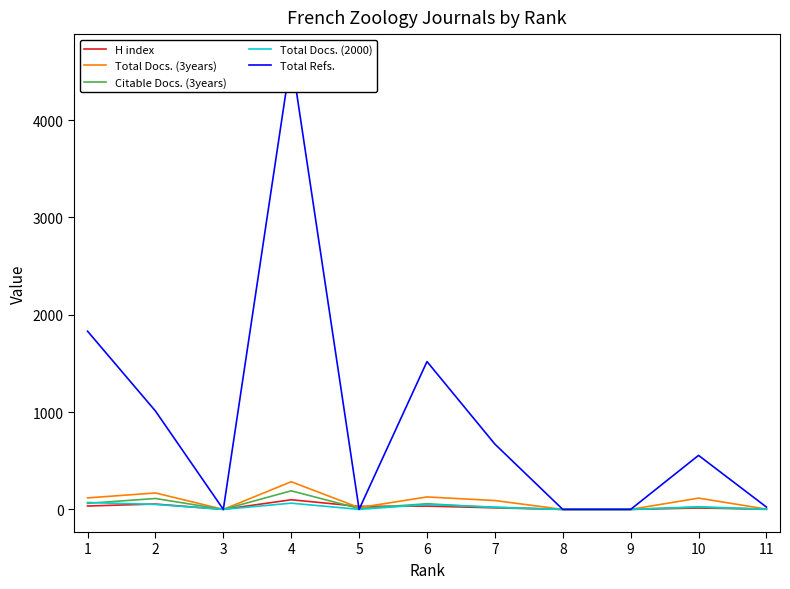

True or false: Total Refs. has a value of 1011 at 2.

True